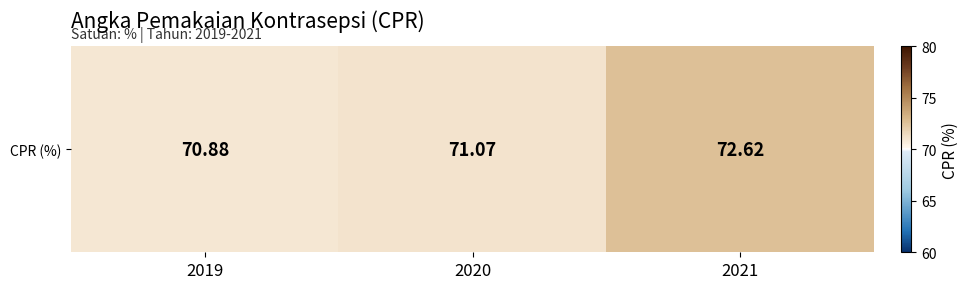

At which label is the value closest to 71?

2020